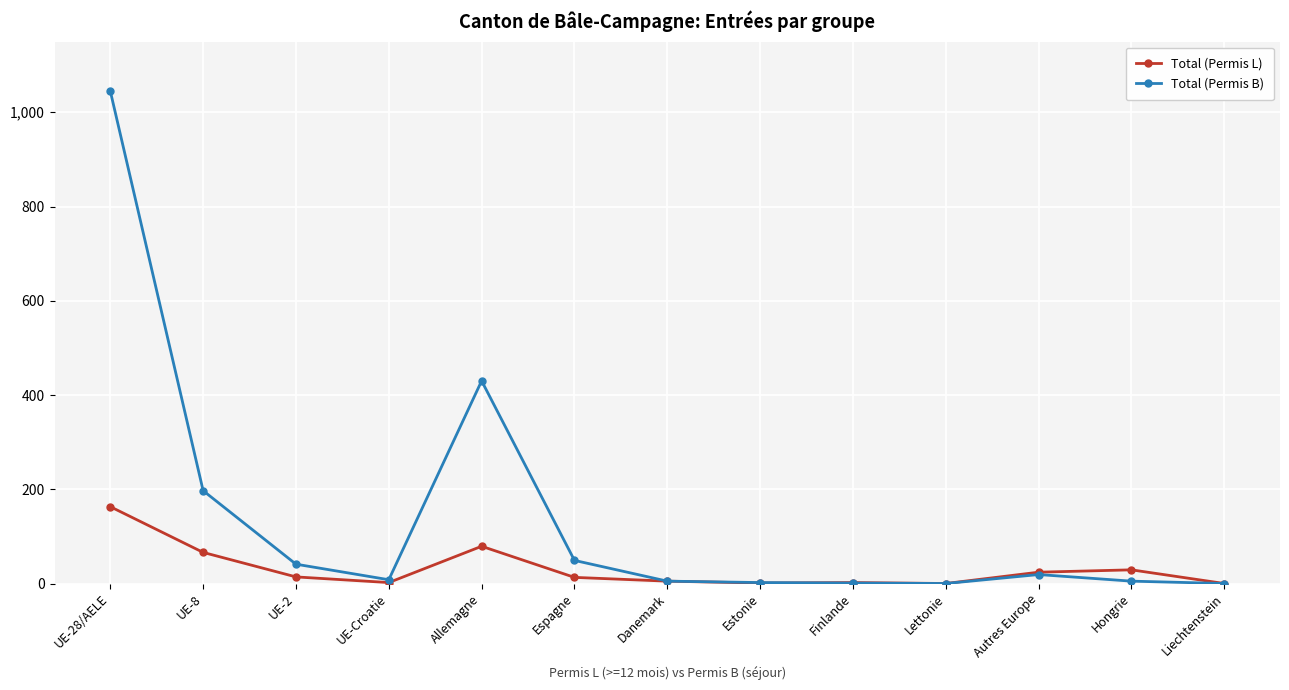

True or false: Total (Permis B) and Total (Permis L) intersect in this chart.

True